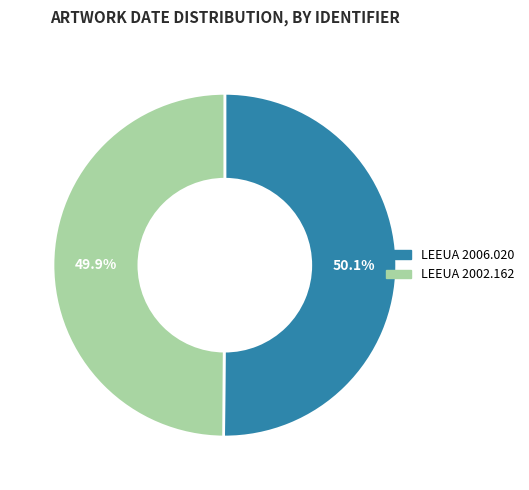

True or false: LEEUA 2006.020 accounts for 57% of the total.

False